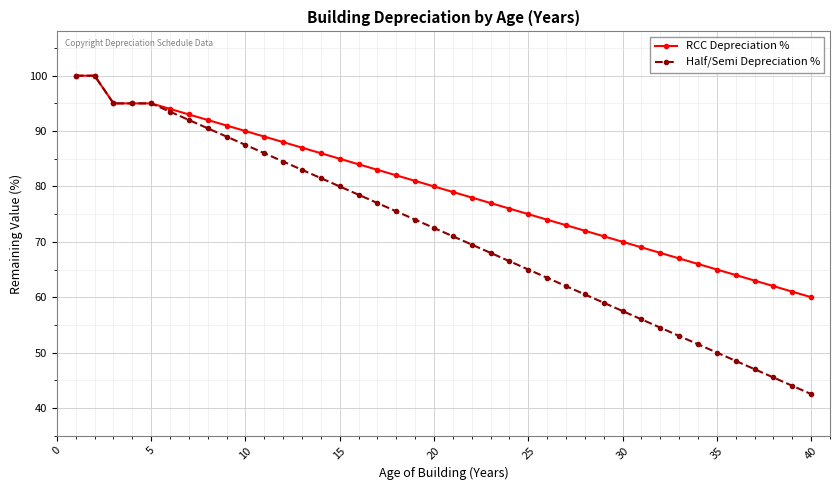

Which series has the widest spread of values?

Half/Semi Depreciation %